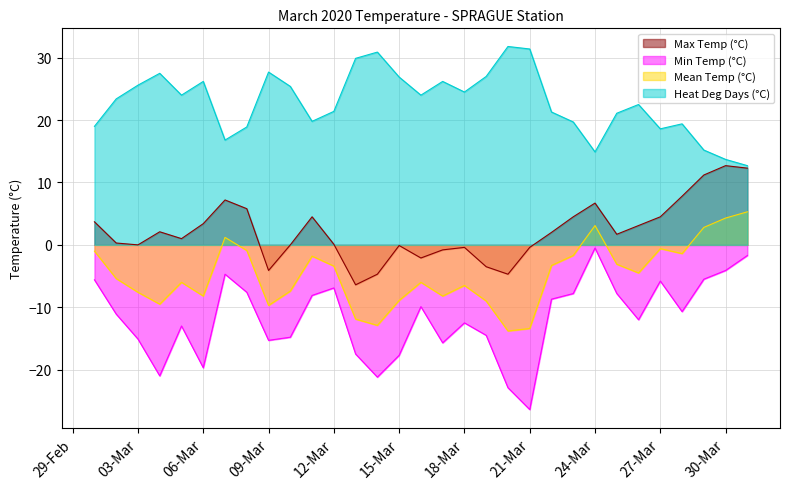

What is the value of the Heat Deg Days (°C) point at the 27th from the left?

18.6